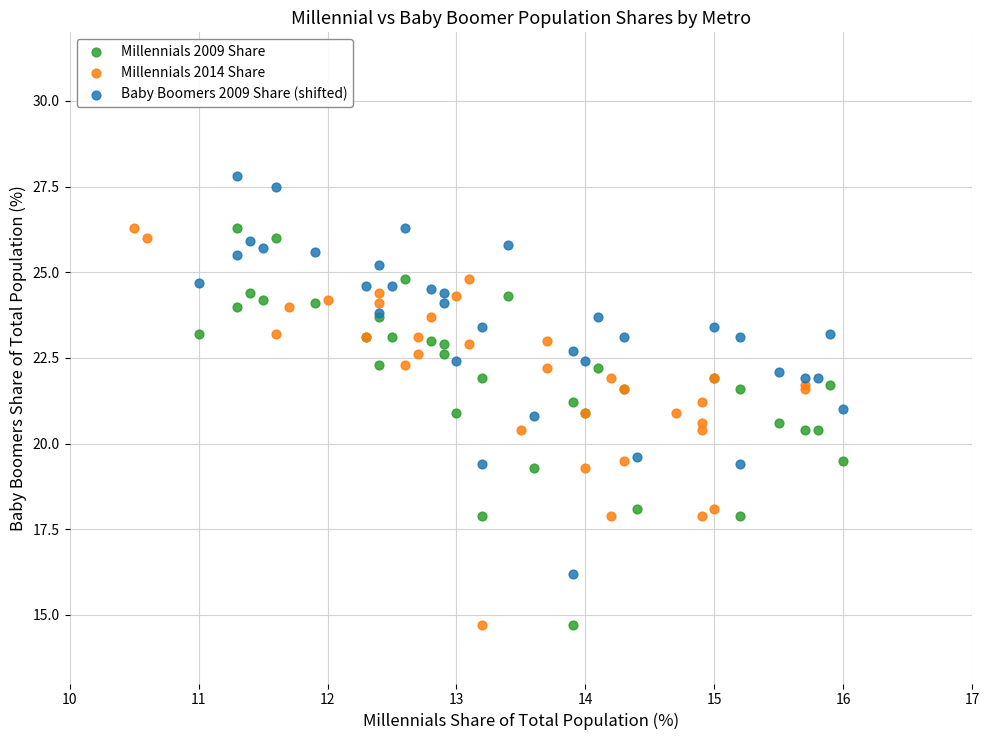

What are all the series names shown in the legend?

Millennials 2009 Share, Millennials 2014 Share, Baby Boomers 2009 Share (shifted)